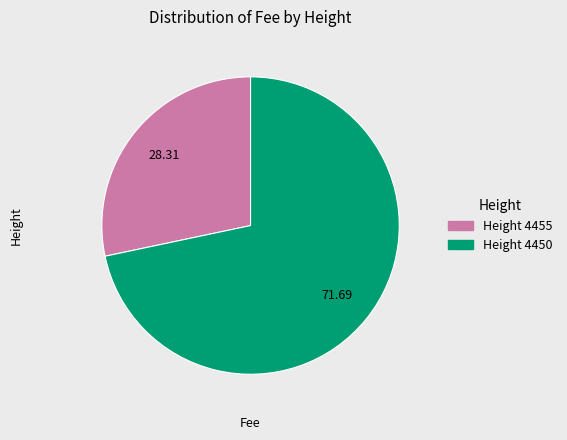

What is the total percentage of 4450 and 4455?

100.0%